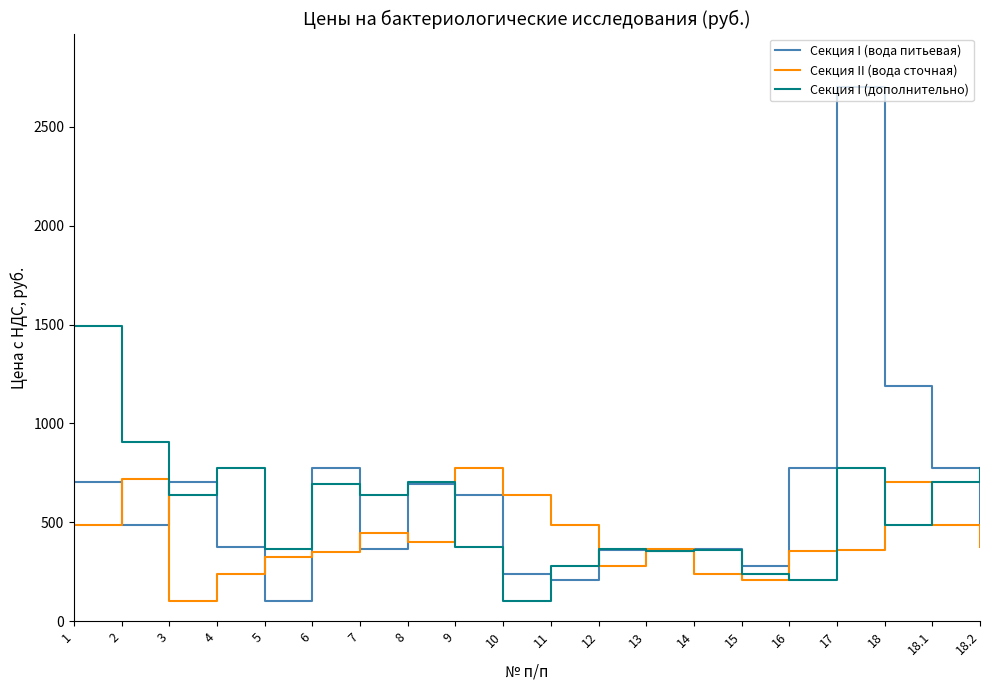

Which series has the widest spread of values?

Секция I (вода питьевая)